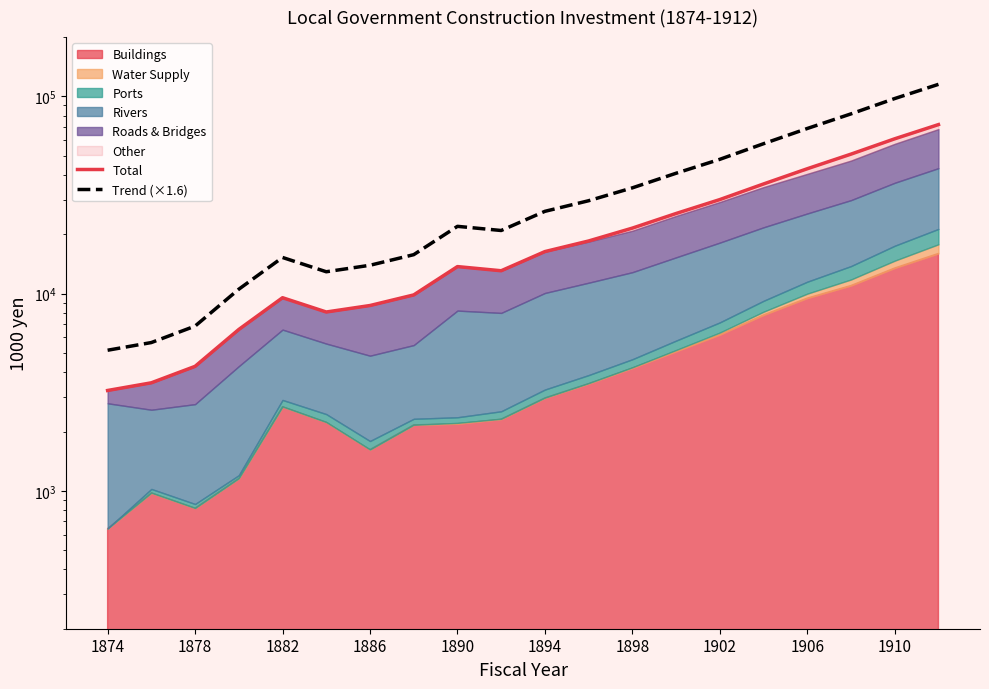

What is the maximum value for Trend (×1.6)?

115200.0